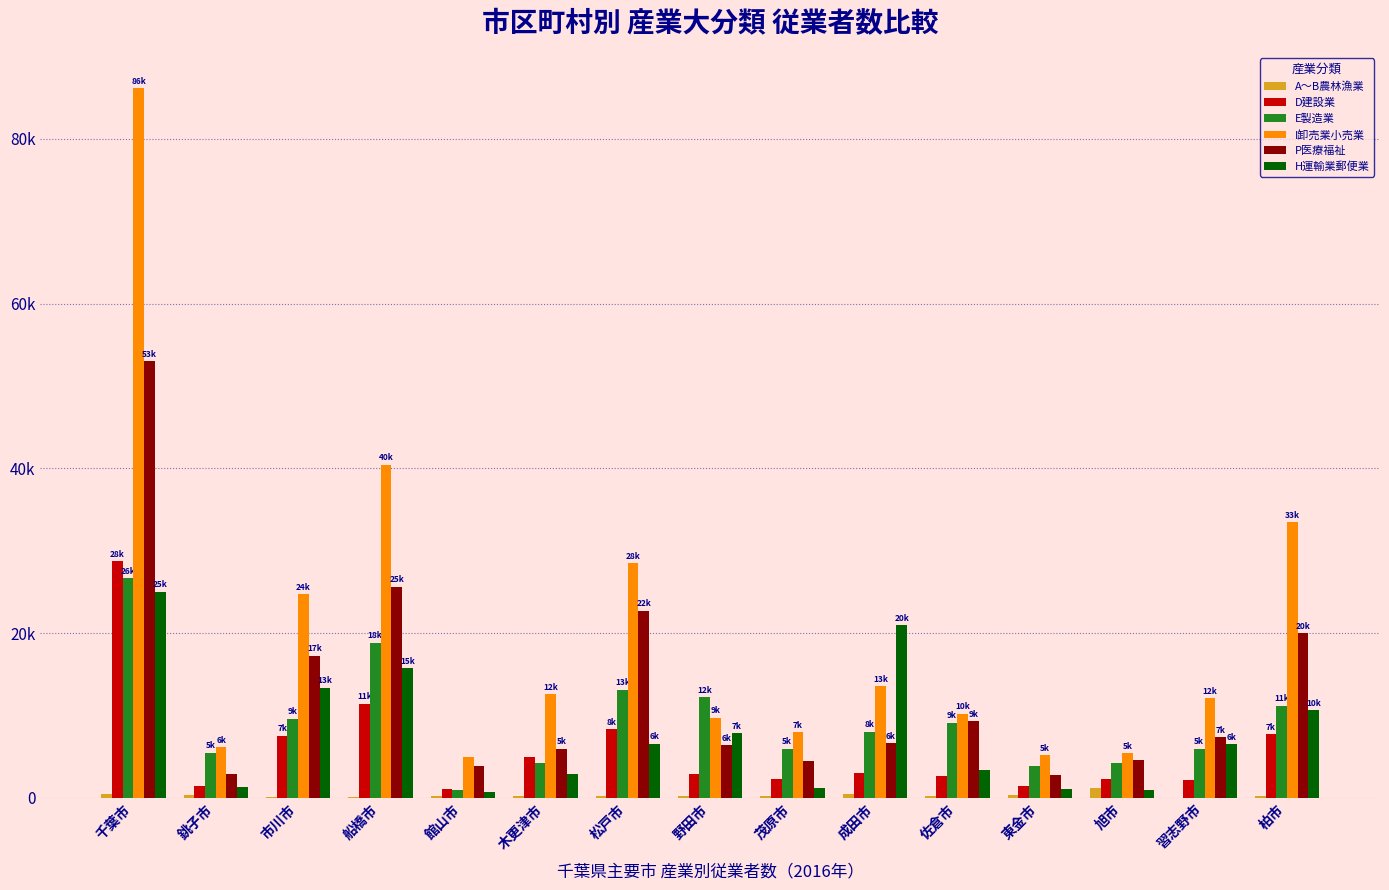

What are all the series names shown in the legend?

A～B農林漁業, D建設業, E製造業, I卸売業小売業, P医療福祉, H運輸業郵便業